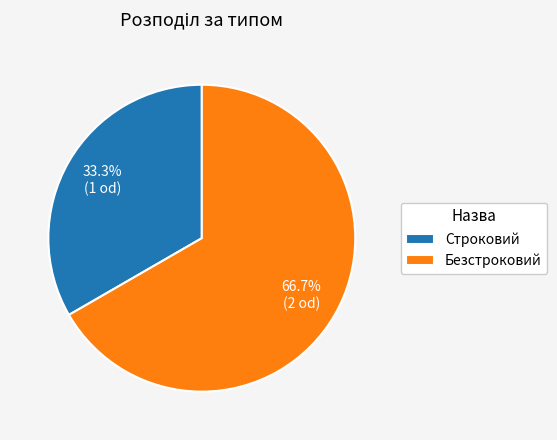

Rank the categories by value from highest to lowest.

Безстроковий, Строковий